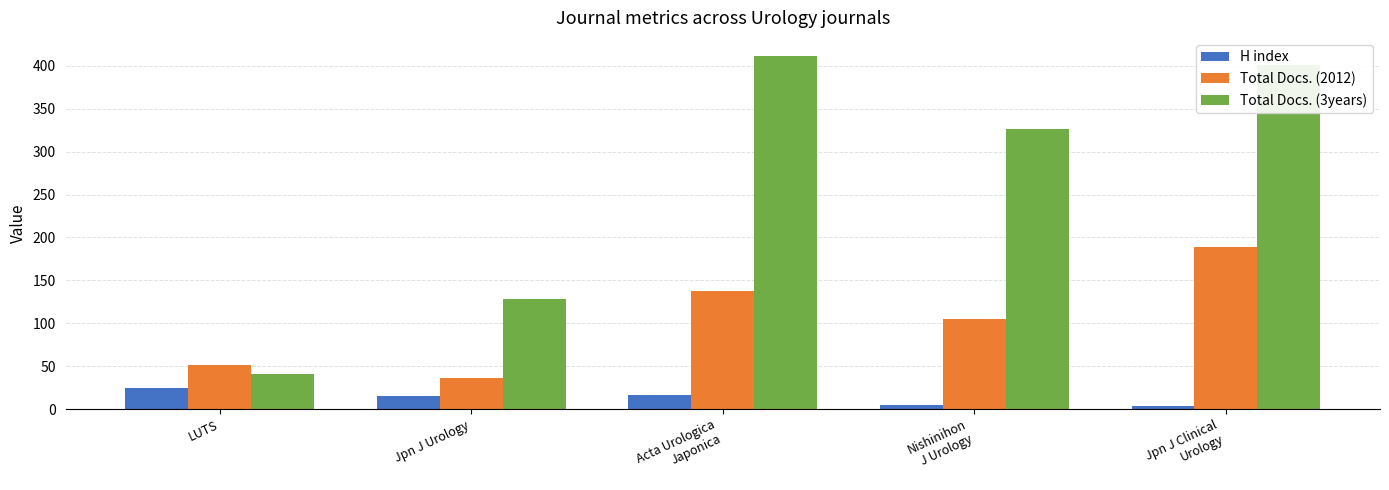

Count the number of data series in this chart.

3